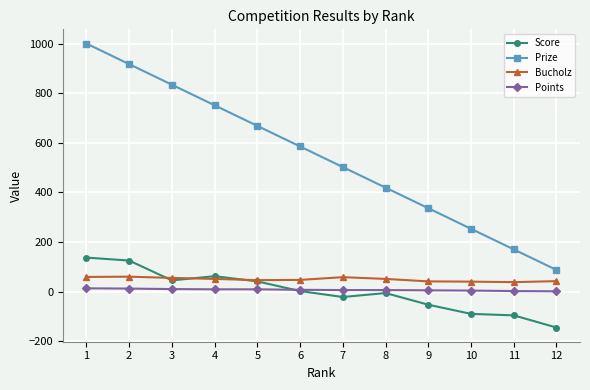

What are all the series names shown in the legend?

Score, Prize, Bucholz, Points